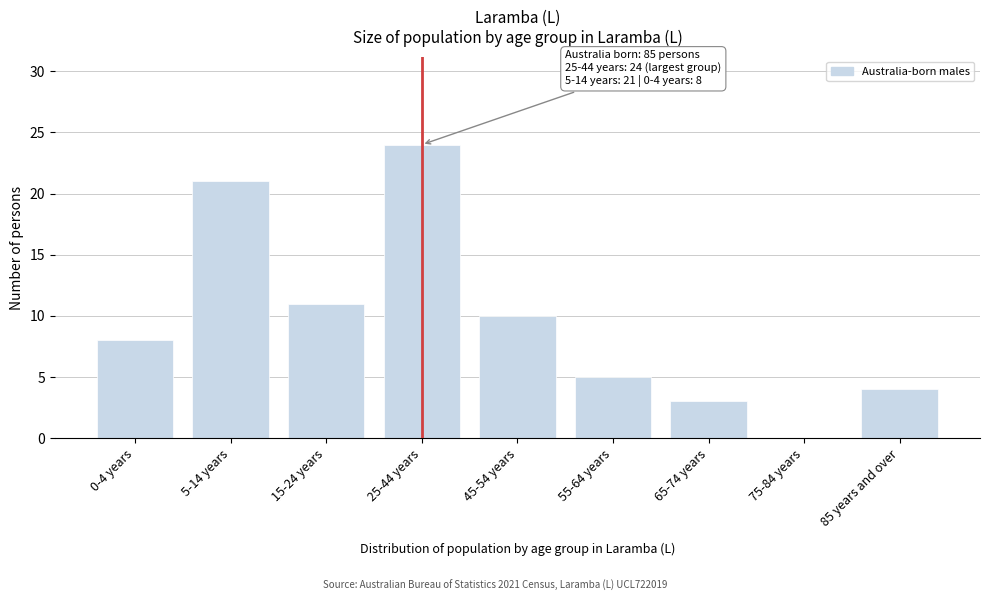

Reading left to right, list all the values displayed in this chart.

0-4 years=8	5-14 years=21	15-24 years=11	25-44 years=24	45-54 years=10	55-64 years=5	65-74 years=3	75-84 years=0	85 years and over=4